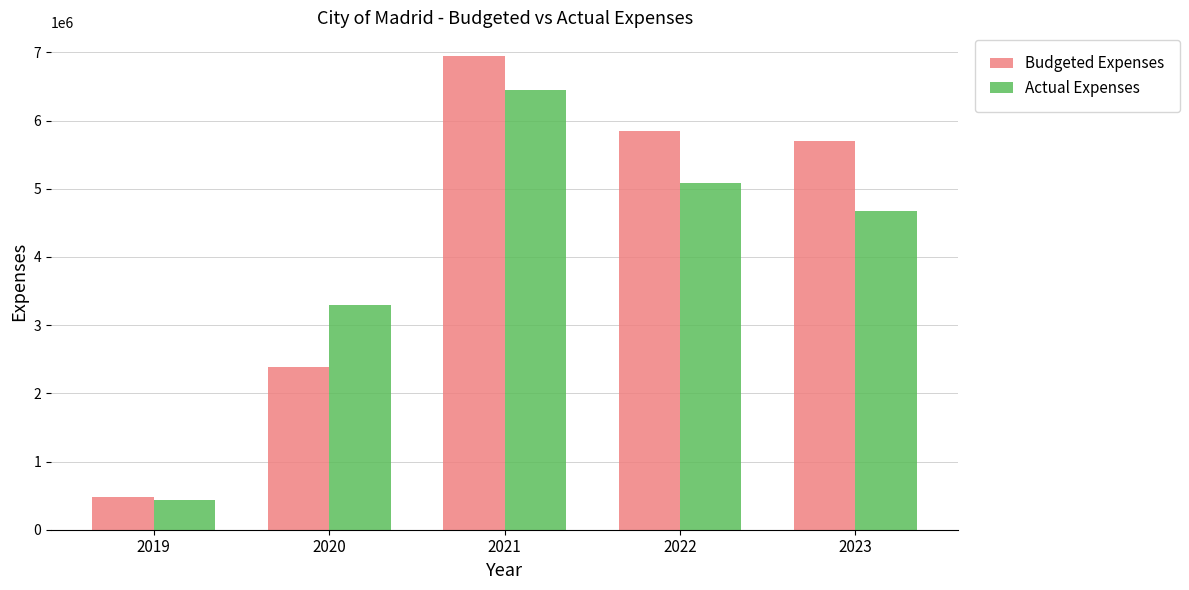

What is the sum of all Actual Expenses values?

19929176.0